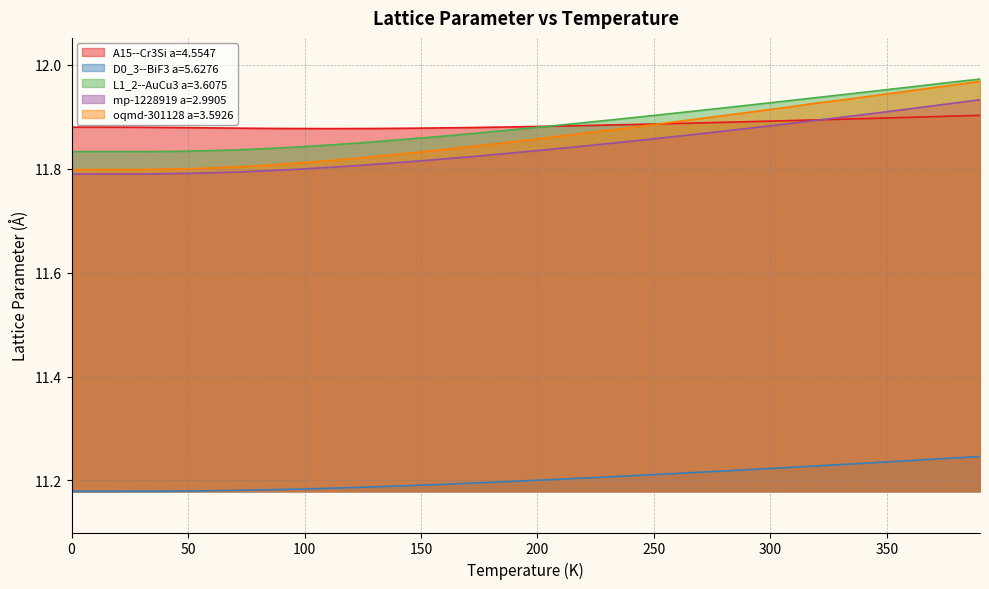

At which label is D0_3--BiF3 a=5.6276 closest to 11?

10.0